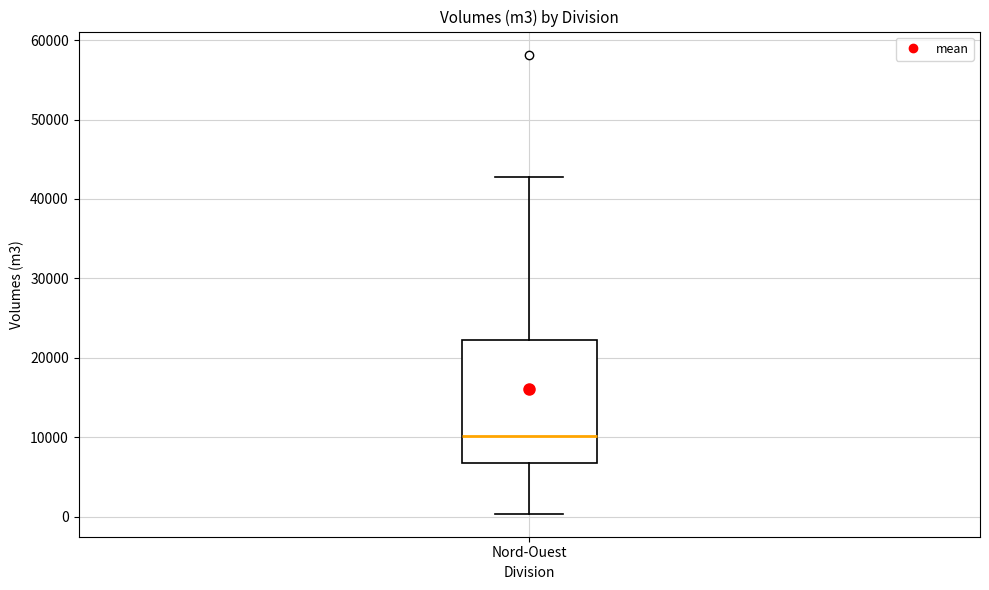

Transcribe this box plot: give where the median line is, the range the box spans, and where the two whiskers end, as read against the y-axis. The values are not printed on the chart, so give them approximately, as read against the axis.

median 10000, box 7000 to 22000, whiskers 0 to 43000